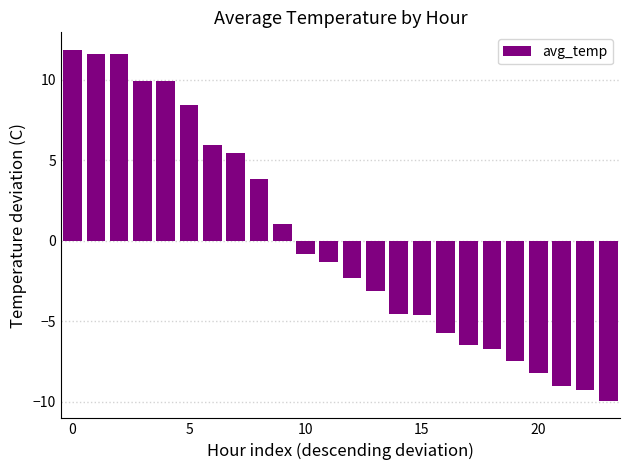

What is the value of the 21st bar from the left?

-8.2